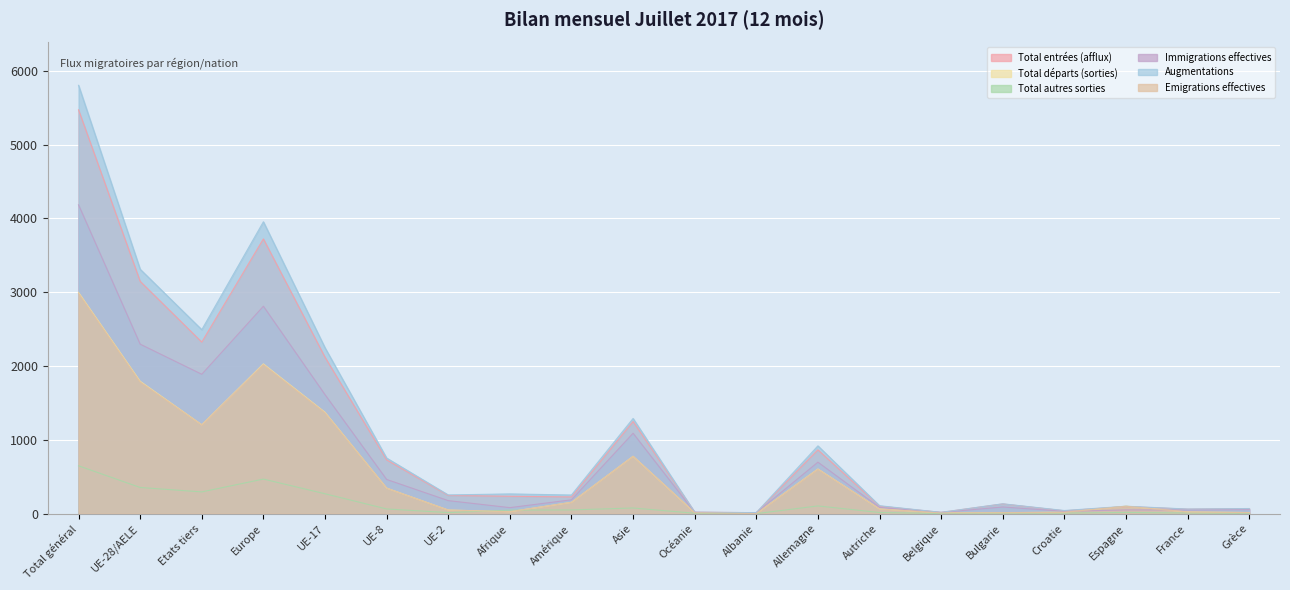

What is the greatest value displayed?

5803